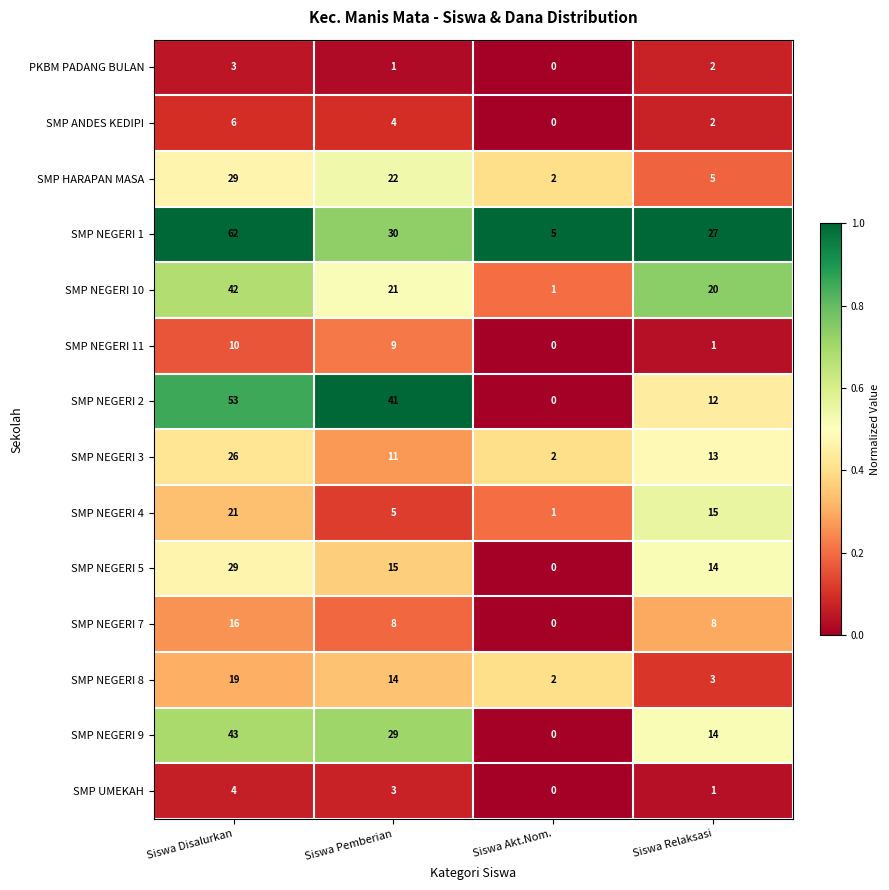

Count the SMP UMEKAH values in the range 1 to 4.

3